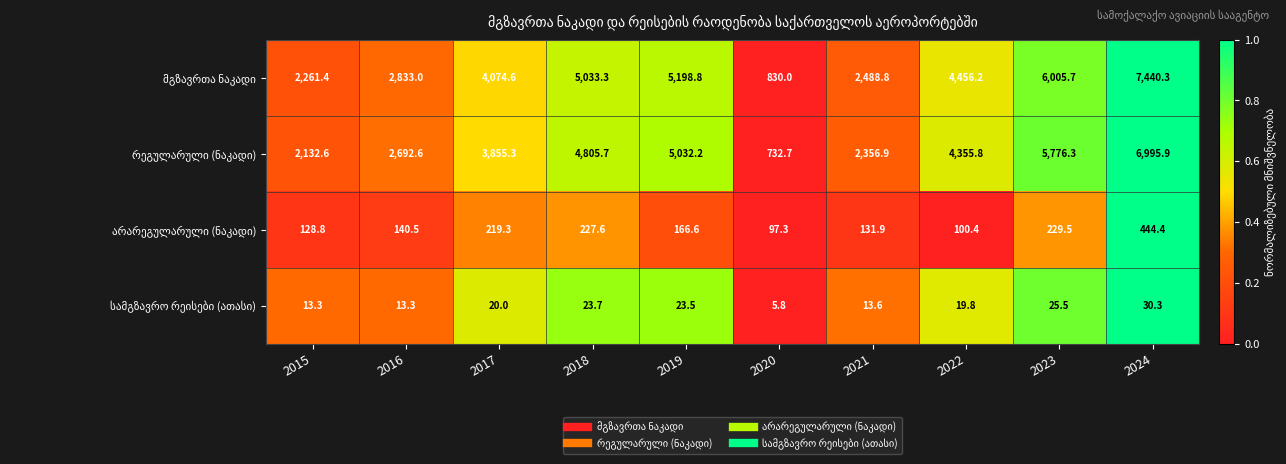

At which category is the sum across all series the highest?

2024